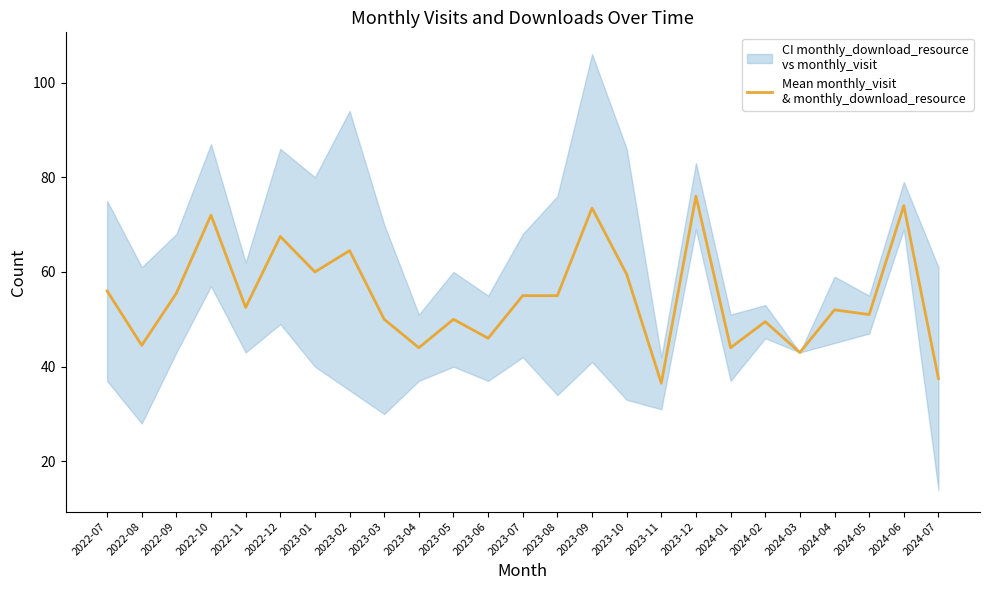

What is the difference between the maximum and minimum values?

39.5